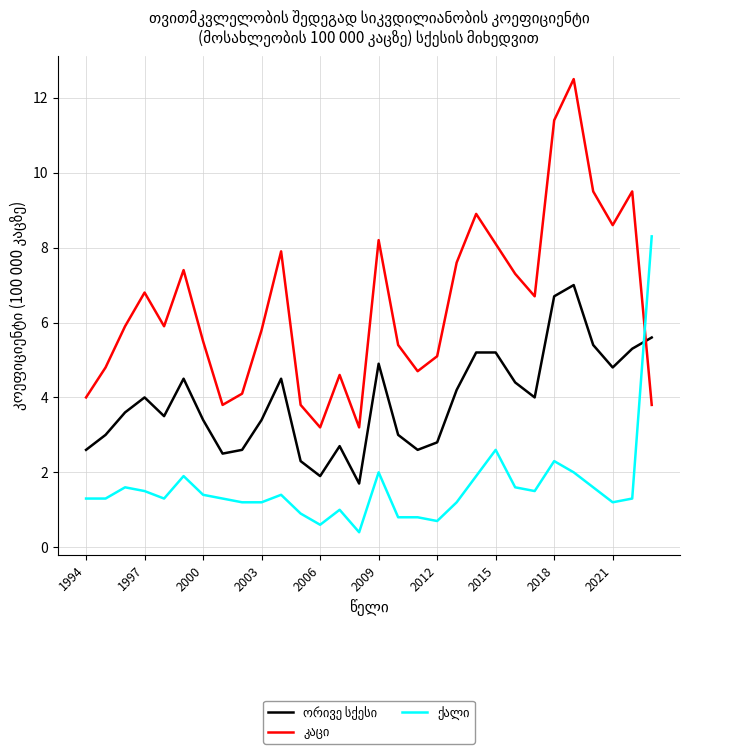

Between which two adjacent categories do ორივე სქესი and კაცი first intersect?

28 and 29